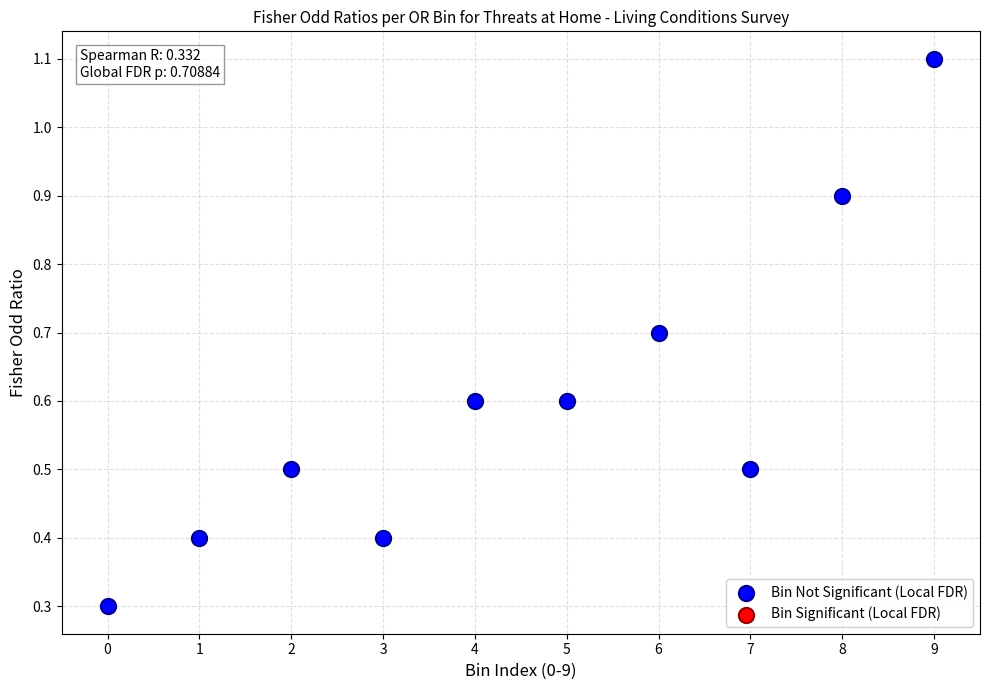

What Y value in the scatter plot is closest to 0?

0.3